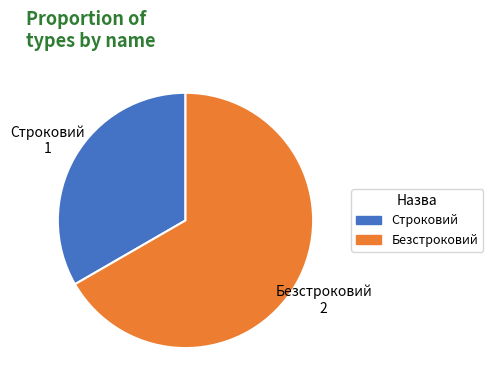

True or false: Безстроковий accounts for 67% of the total.

True